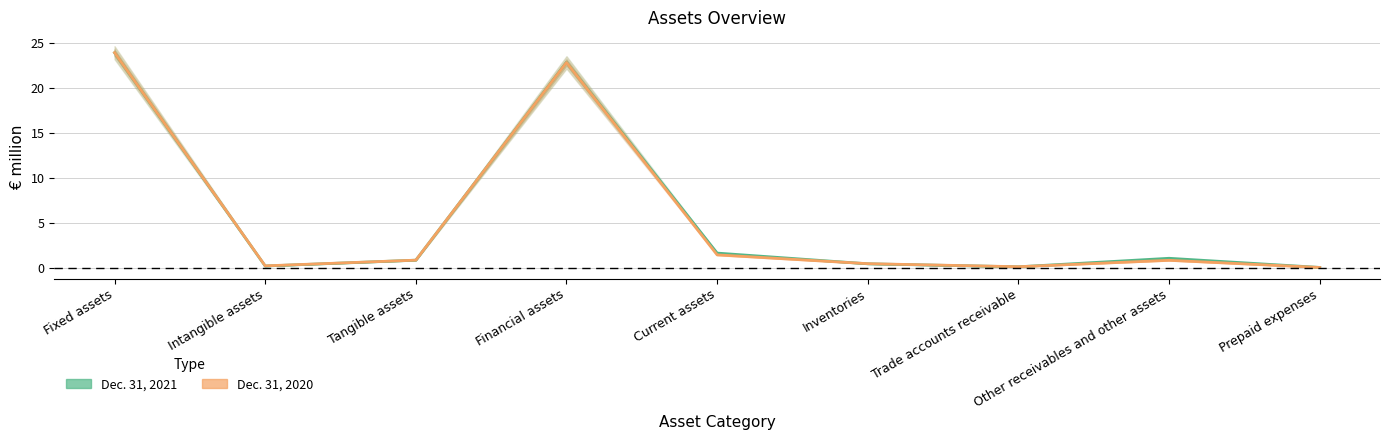

Rank the categories by Dec. 31, 2020 value from highest to lowest.

Fixed assets, Financial assets, Current assets, Tangible assets, Other receivables and other assets, Inventories, Intangible assets, Trade accounts receivable, Prepaid expenses